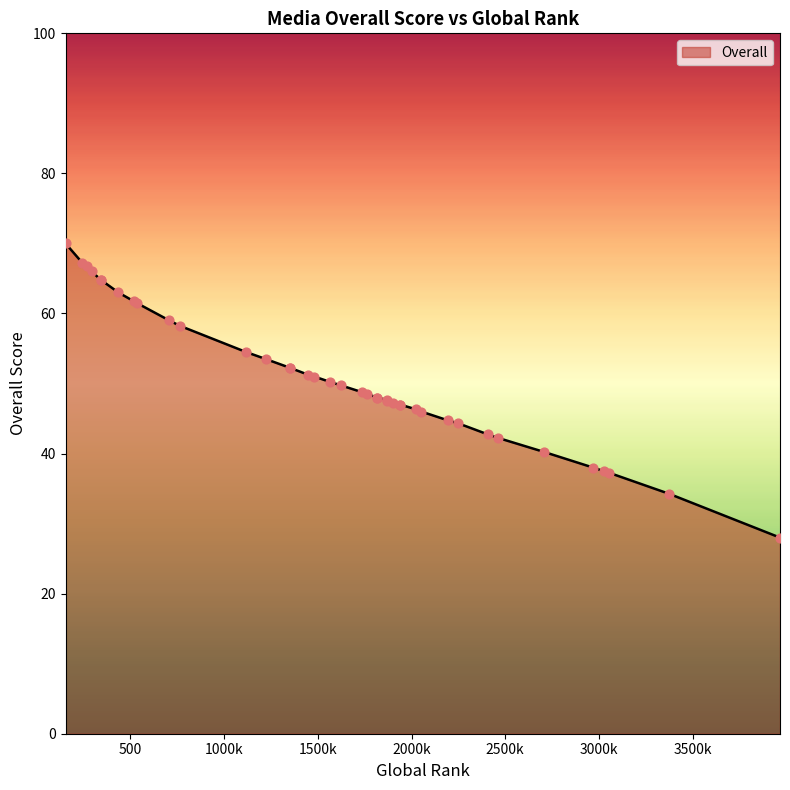

What is the change in value from 1117 to 2052?

-8.5